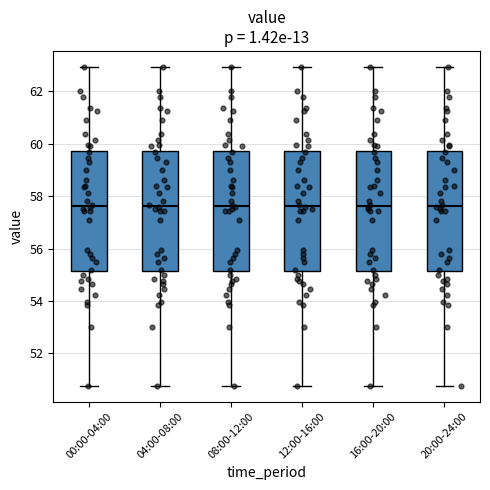

Reading left to right, read every box against the y-axis: the position of its median line, the range the box covers, and the ends of its whiskers. The values are not printed on the chart, so give them approximately, as read against the axis.

00:00-04:00: median 57.6, box 55.2 to 59.8, whiskers 50.8 to 63.0
04:00-08:00: median 57.6, box 55.2 to 59.8, whiskers 50.8 to 63.0
08:00-12:00: median 57.6, box 55.2 to 59.8, whiskers 50.8 to 63.0
12:00-16:00: median 57.6, box 55.2 to 59.8, whiskers 50.8 to 63.0
16:00-20:00: median 57.6, box 55.2 to 59.8, whiskers 50.8 to 63.0
20:00-24:00: median 57.6, box 55.2 to 59.8, whiskers 50.8 to 63.0